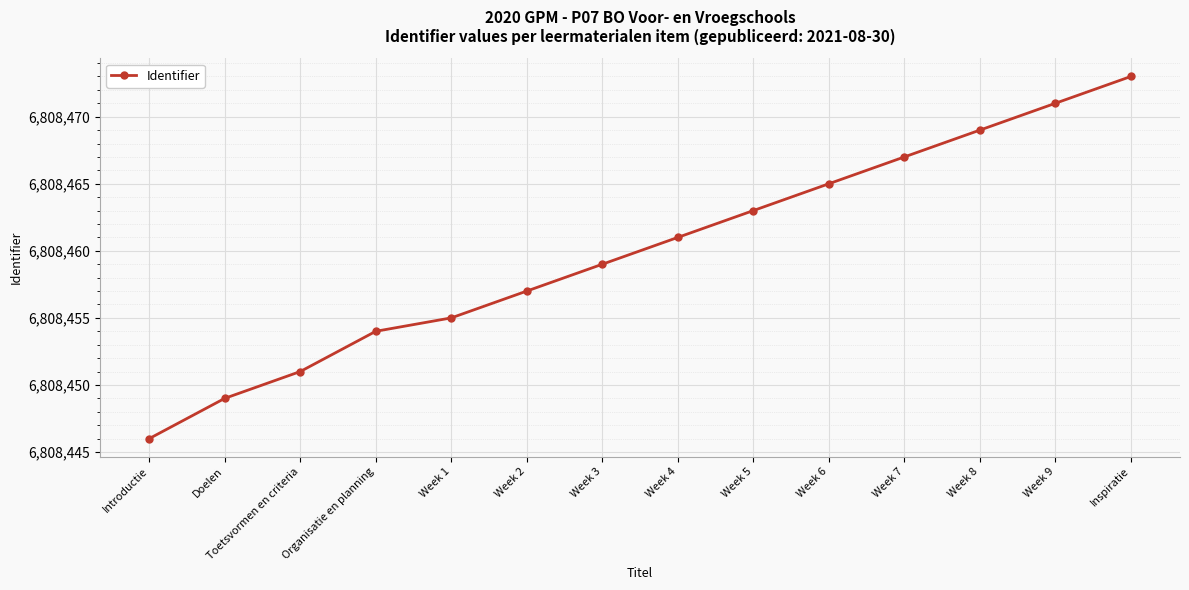

Reading left to right, what are all the values shown in this chart?

Introductie=6808446	Doelen=6808449	Toetsvormen en criteria=6808451	Organisatie en planning=6808454	Week 1=6808455	Week 2=6808457	Week 3=6808459	Week 4=6808461	Week 5=6808463	Week 6=6808465	Week 7=6808467	Week 8=6808469	Week 9=6808471	Inspiratie=6808473